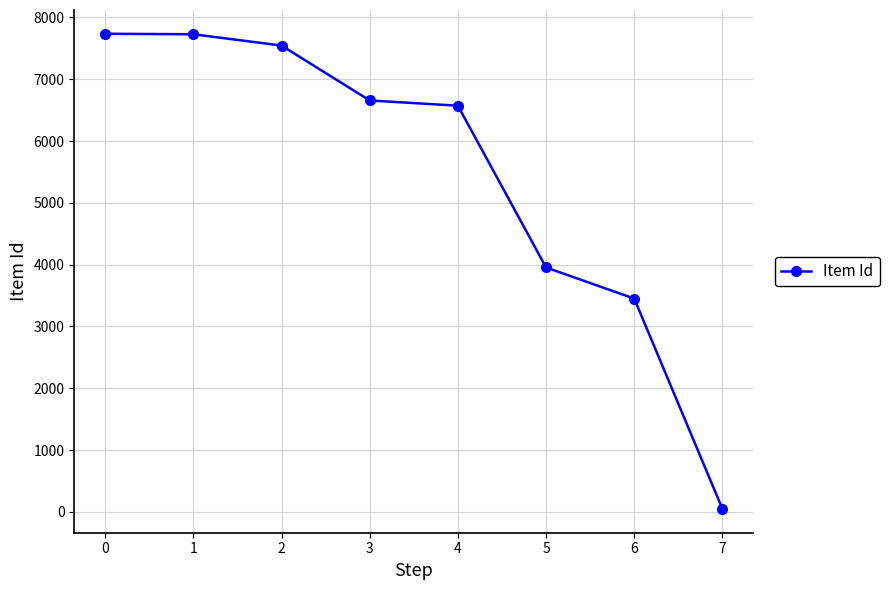

What is the minimum value shown in the chart?

47